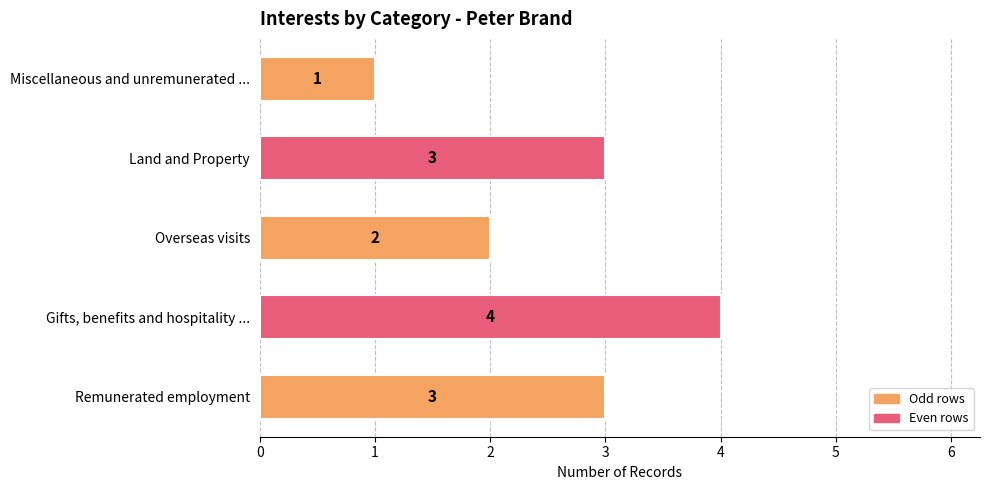

How many values are between 2 and 3?

3